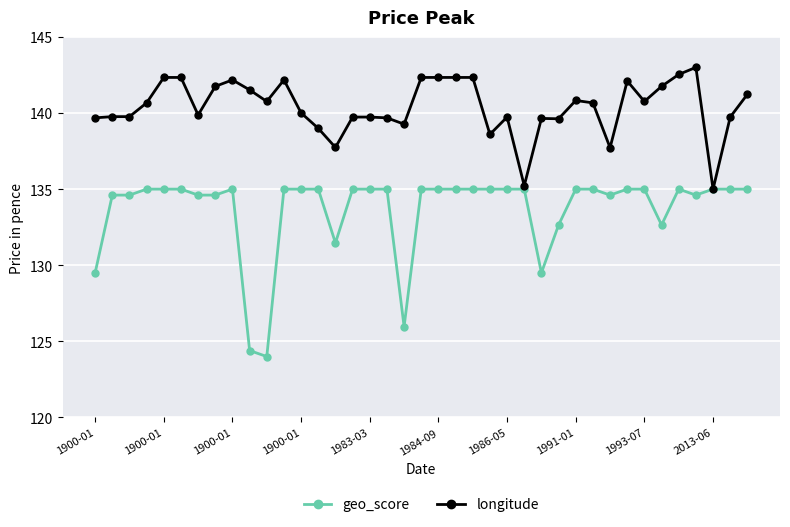

Which series has the largest range (max minus min)?

geo_score